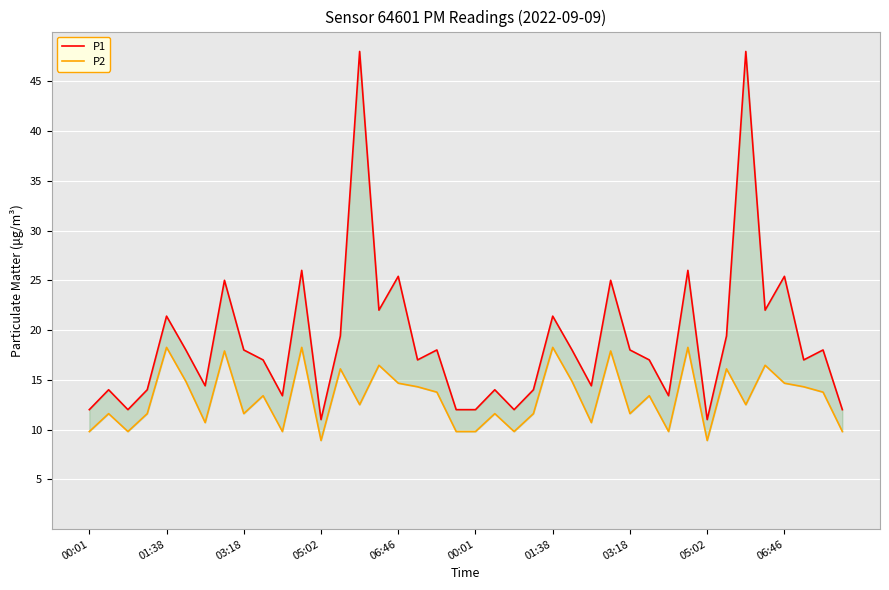

What is the spread (max minus min) of values at 19?

2.2